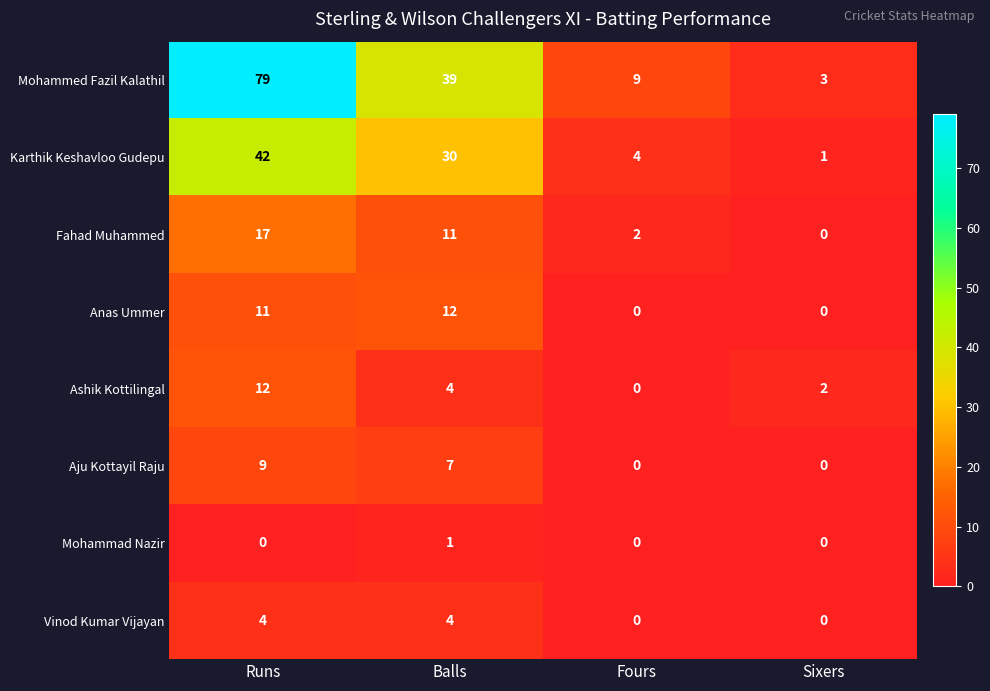

Which series has the widest spread of values?

Mohammed Fazil Kalathil